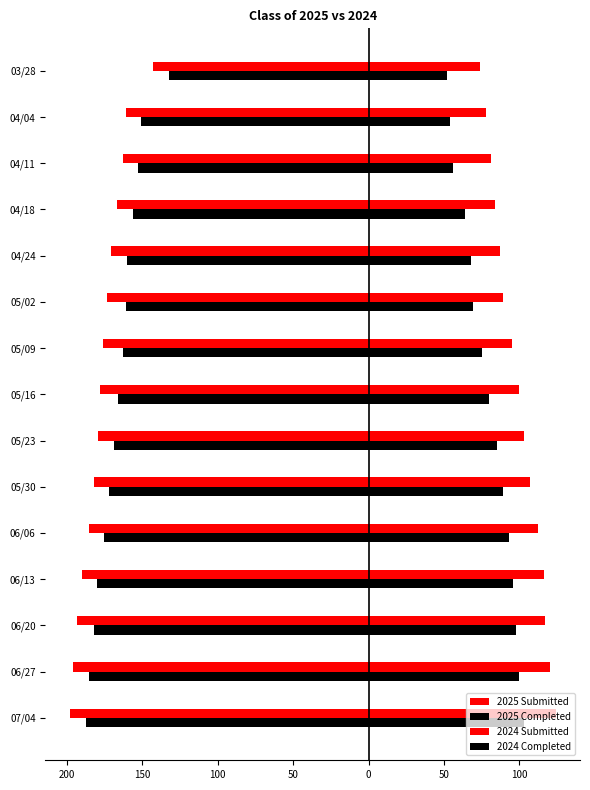

What is the sum of all 2025 Completed values?

-2492